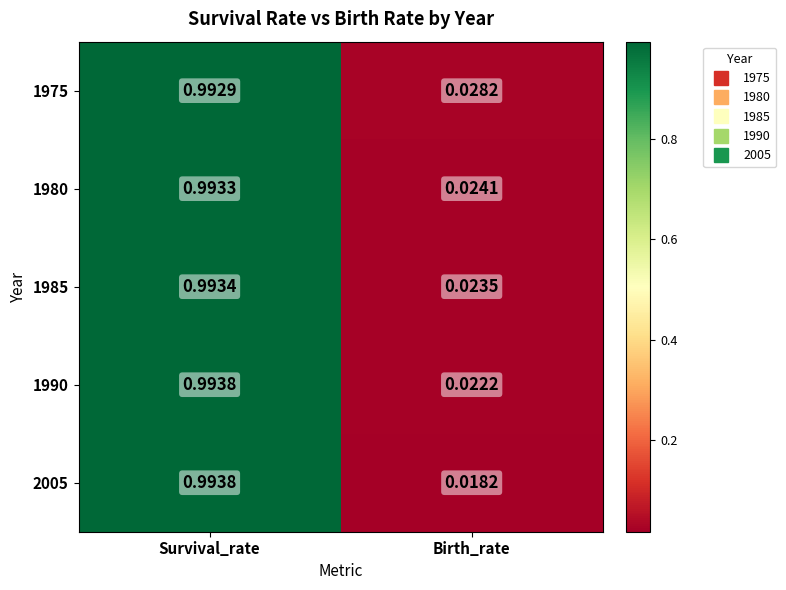

Rank the series at Birth_rate from highest to lowest value.

1975, 1980, 1985, 1990, 2005